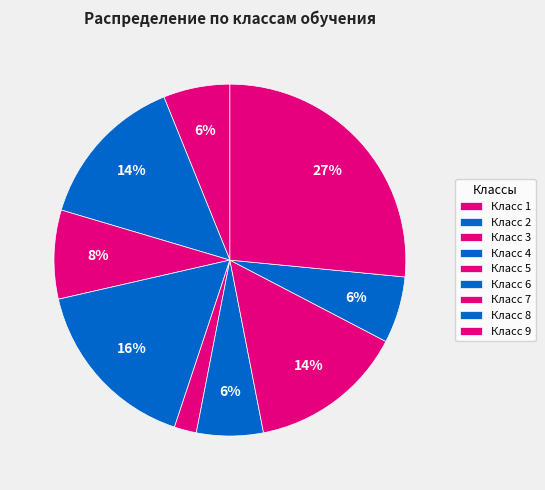

How many slices are in this pie chart?

9